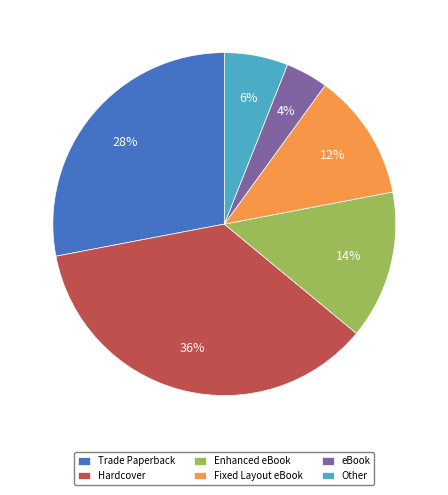

To the nearest percent, what portion does Trade Paperback represent?

28%